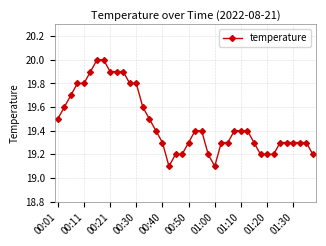

How many values are between 19 and 20?

40